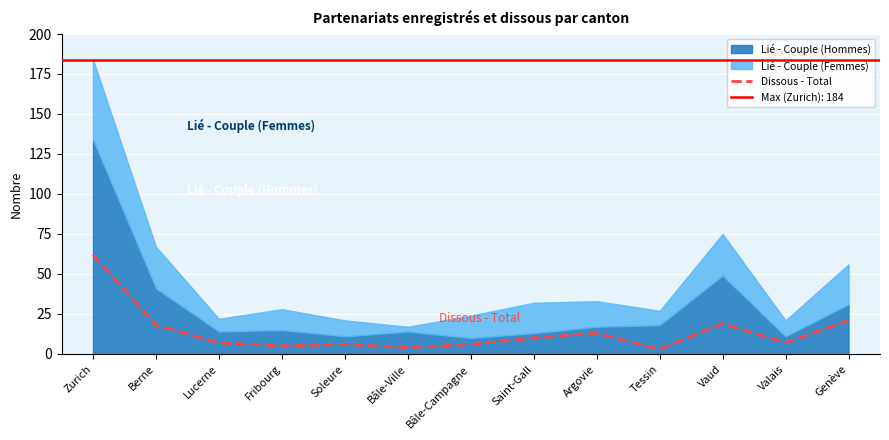

The value of Dissous - Total at Vaud is 7. True or false?

False